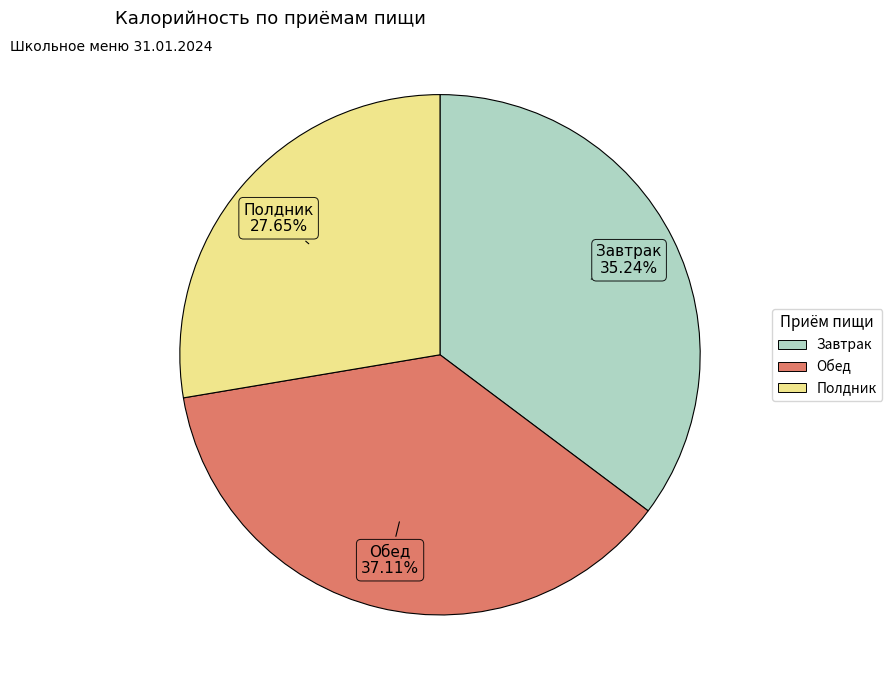

True or false: Обед accounts for 50% of the total.

False